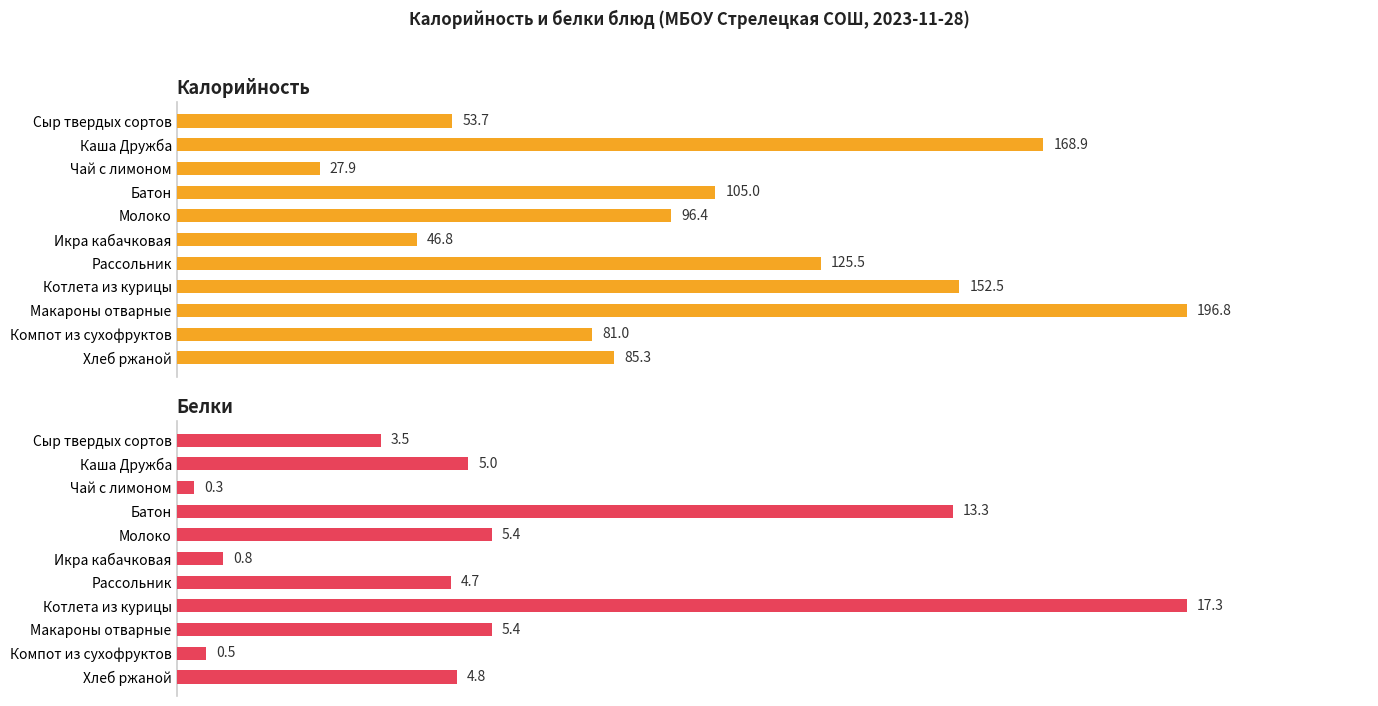

What is the value of the Калорийность bar at the 2nd from the left?

168.9